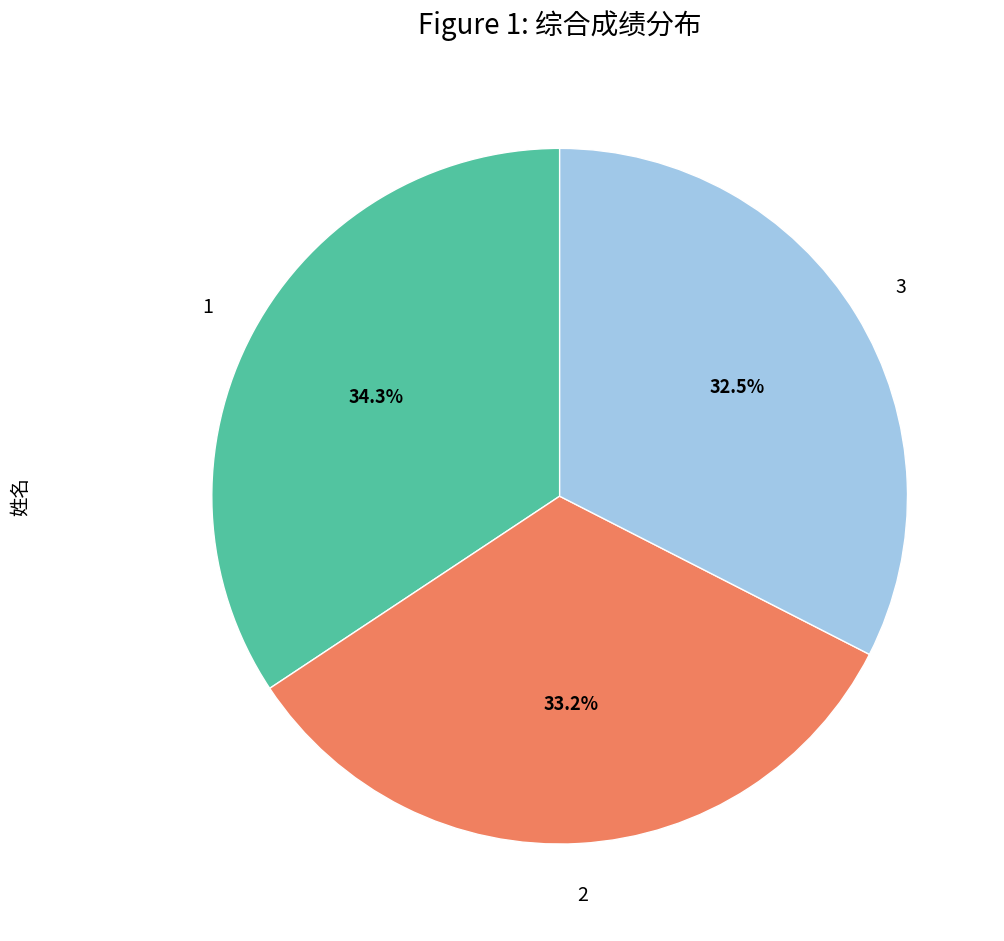

Is there any slice that represents more than half of the pie?

No